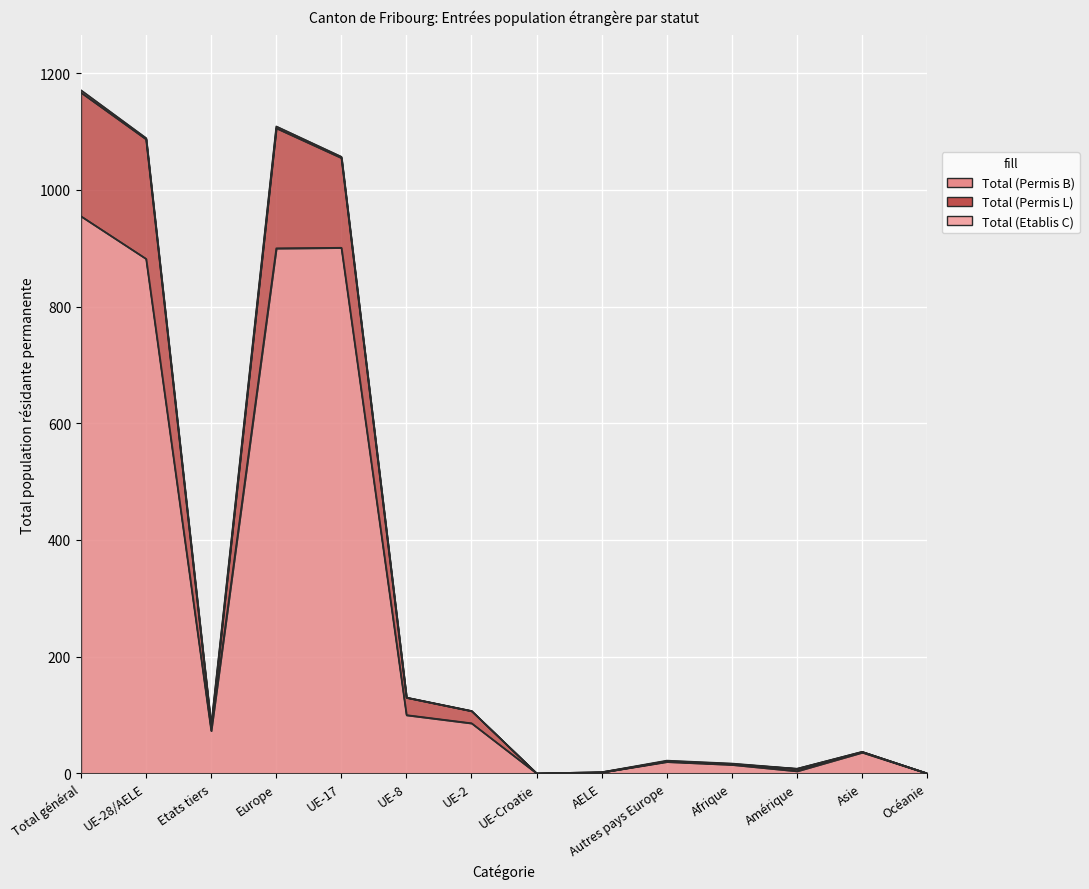

At which label is Total (Permis B) closest to 477?

UE-8